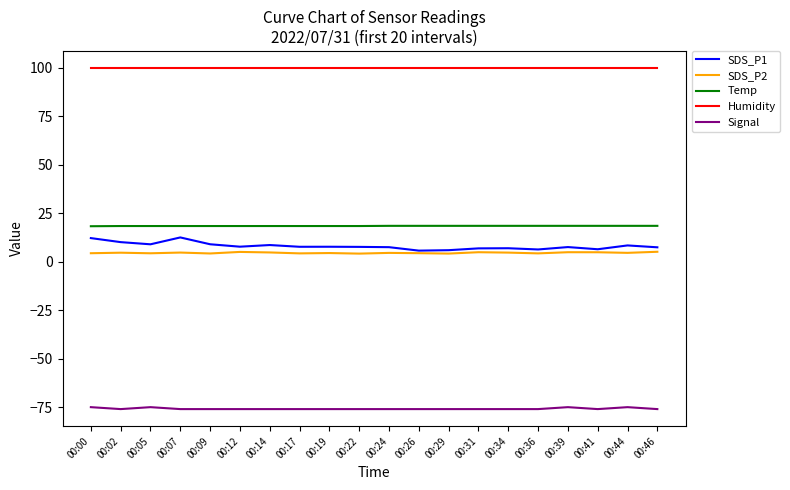

Which series has the largest total across all categories?

Humidity